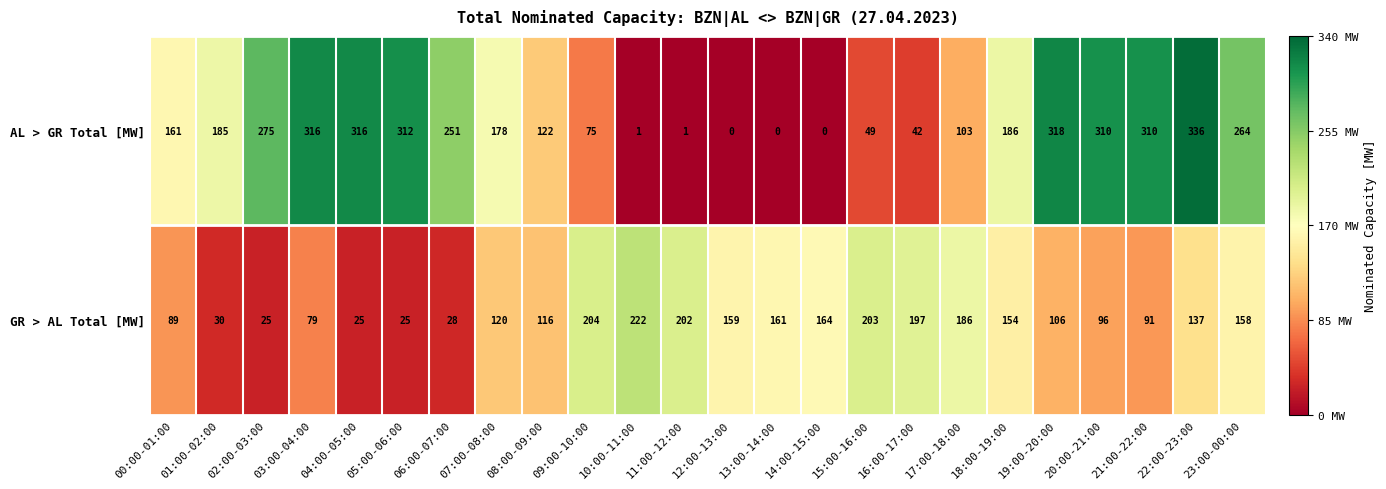

At which label does AL > GR Total [MW] reach its peak?

22:00-23:00